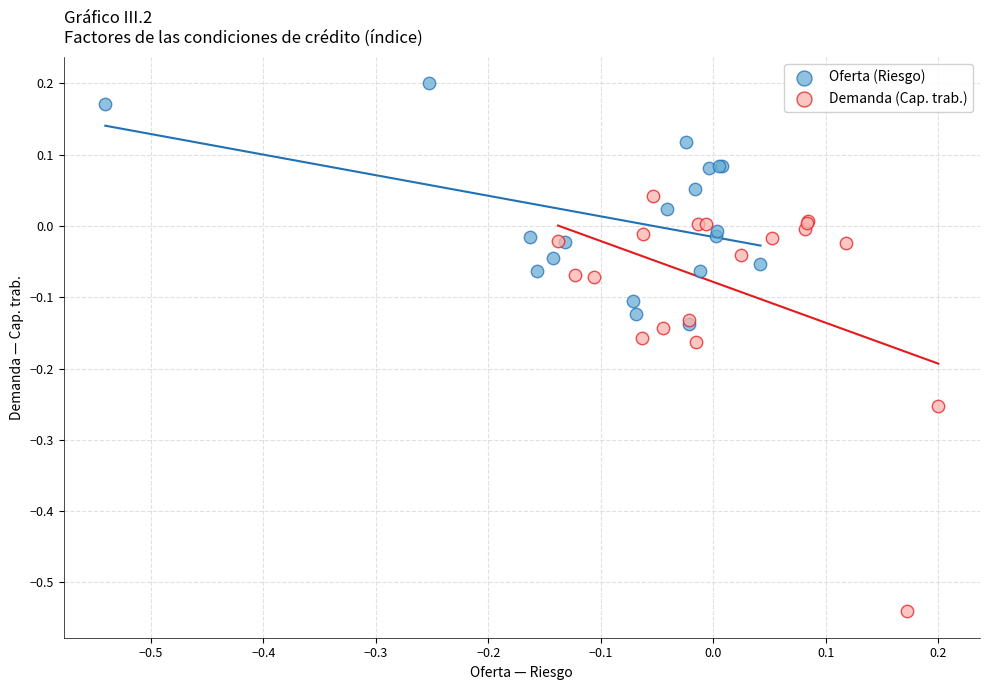

Which series reaches the maximum Y coordinate?

Oferta (Riesgo)